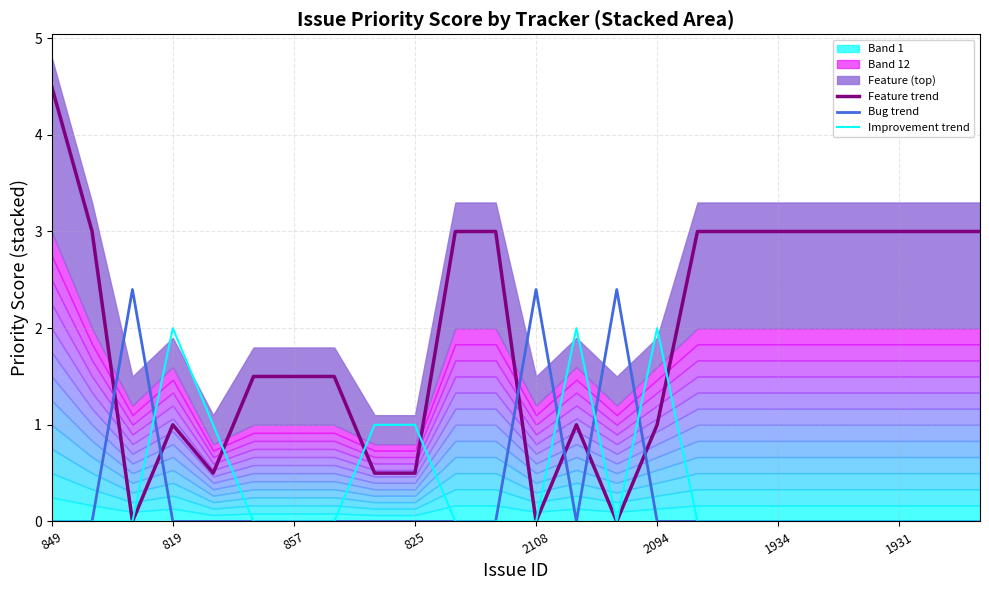

The value of Feature trend at 1934 is 3.0. True or false?

True